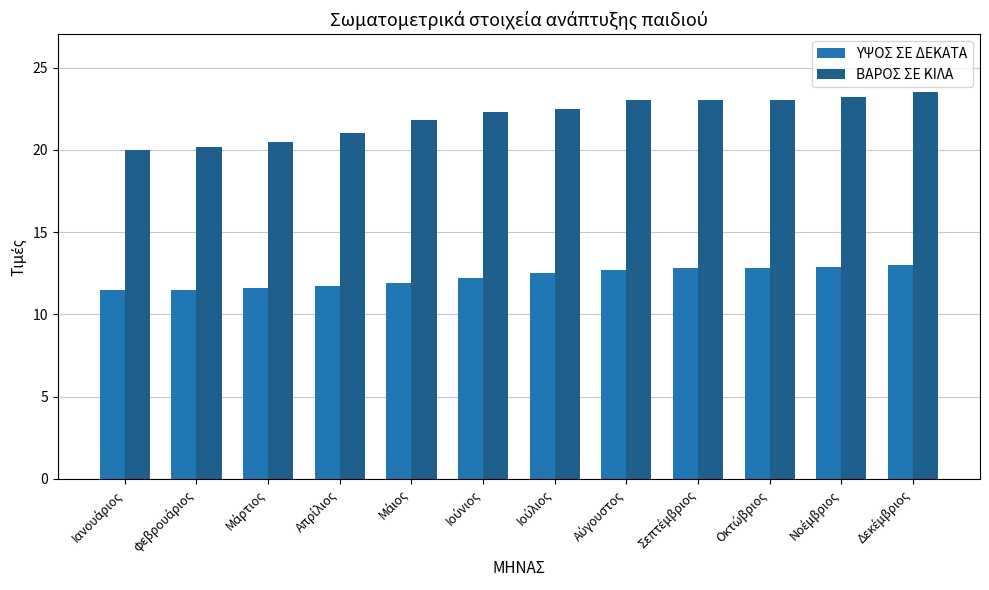

What is the sum of all ΒΑΡΟΣ ΣΕ ΚΙΛΑ values?

264.0